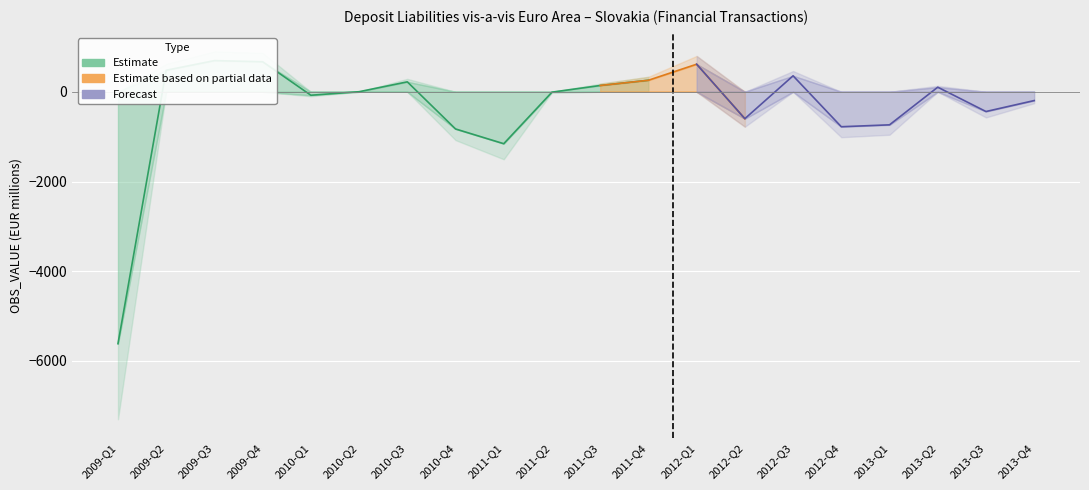

What is the label of the 15th point from the left?

2012-Q3